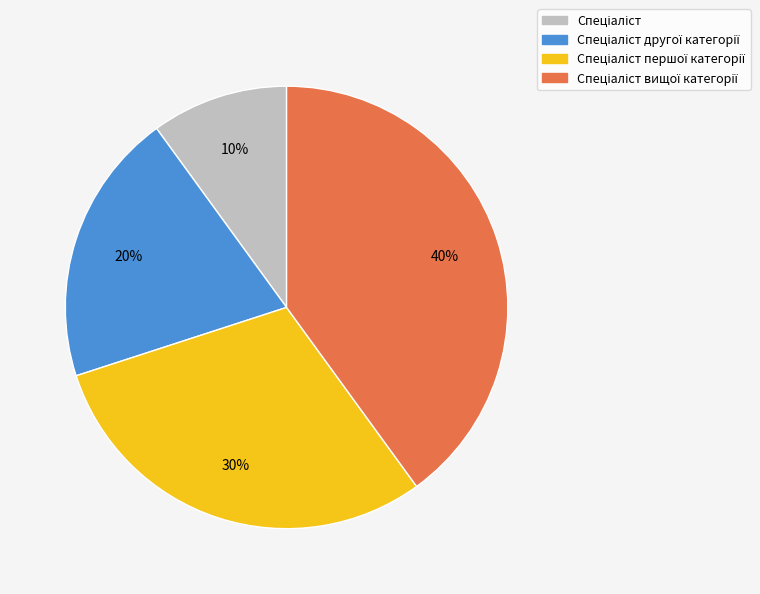

To the nearest percent, what is the difference between the largest and smallest slice percentages?

30%